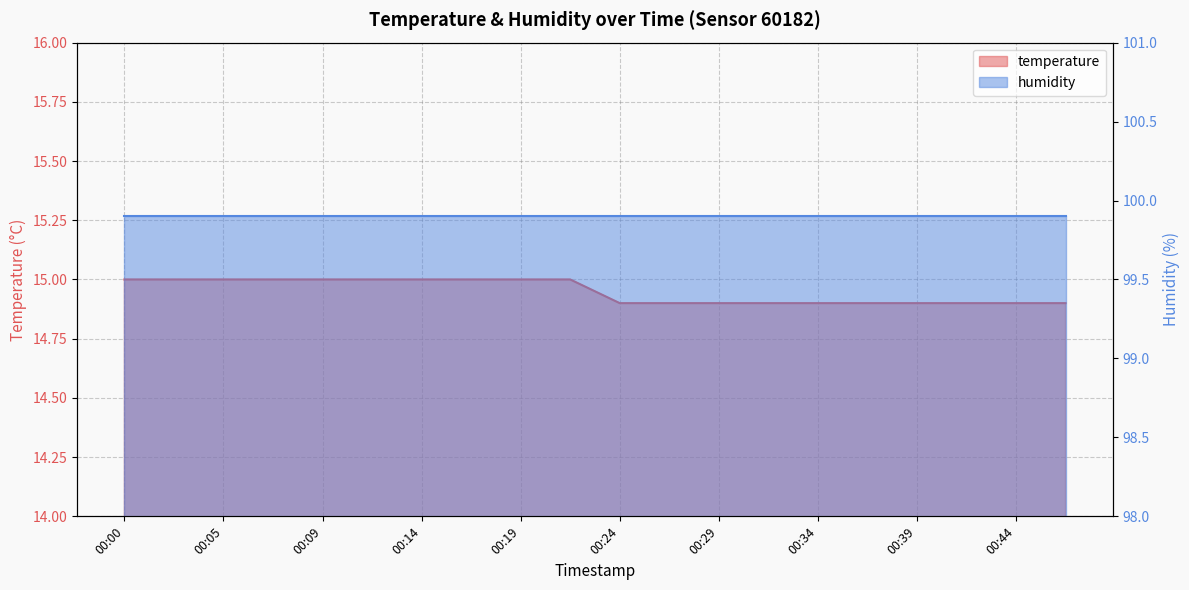

Rank the categories by value from highest to lowest.

00:00, 00:02, 00:05, 00:07, 00:09, 00:12, 00:14, 00:17, 00:19, 00:22, 00:24, 00:26, 00:29, 00:31, 00:34, 00:36, 00:39, 00:41, 00:44, 00:46